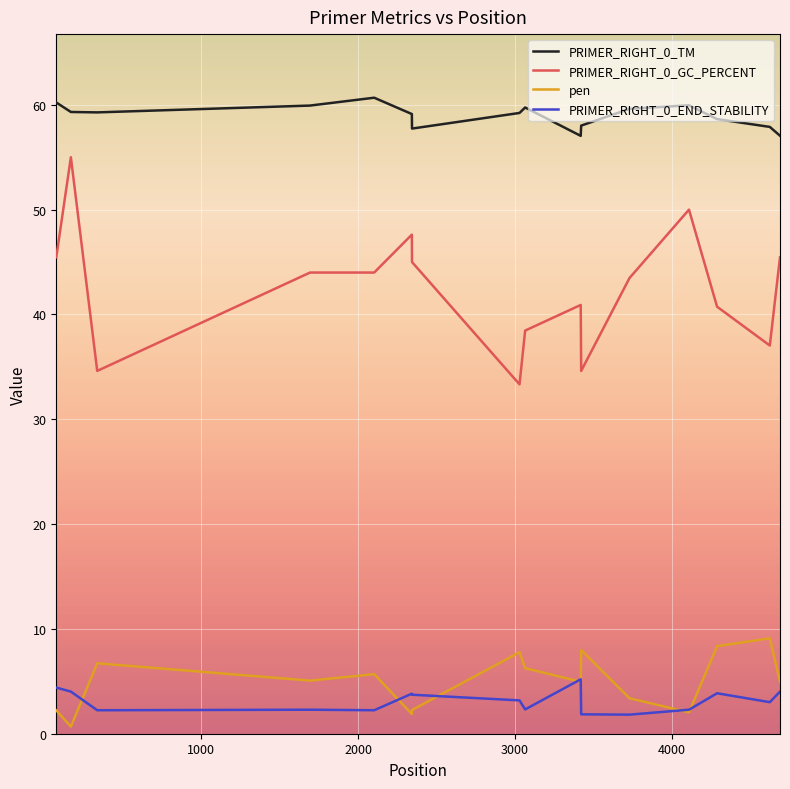

How many distinct data groups are displayed?

4